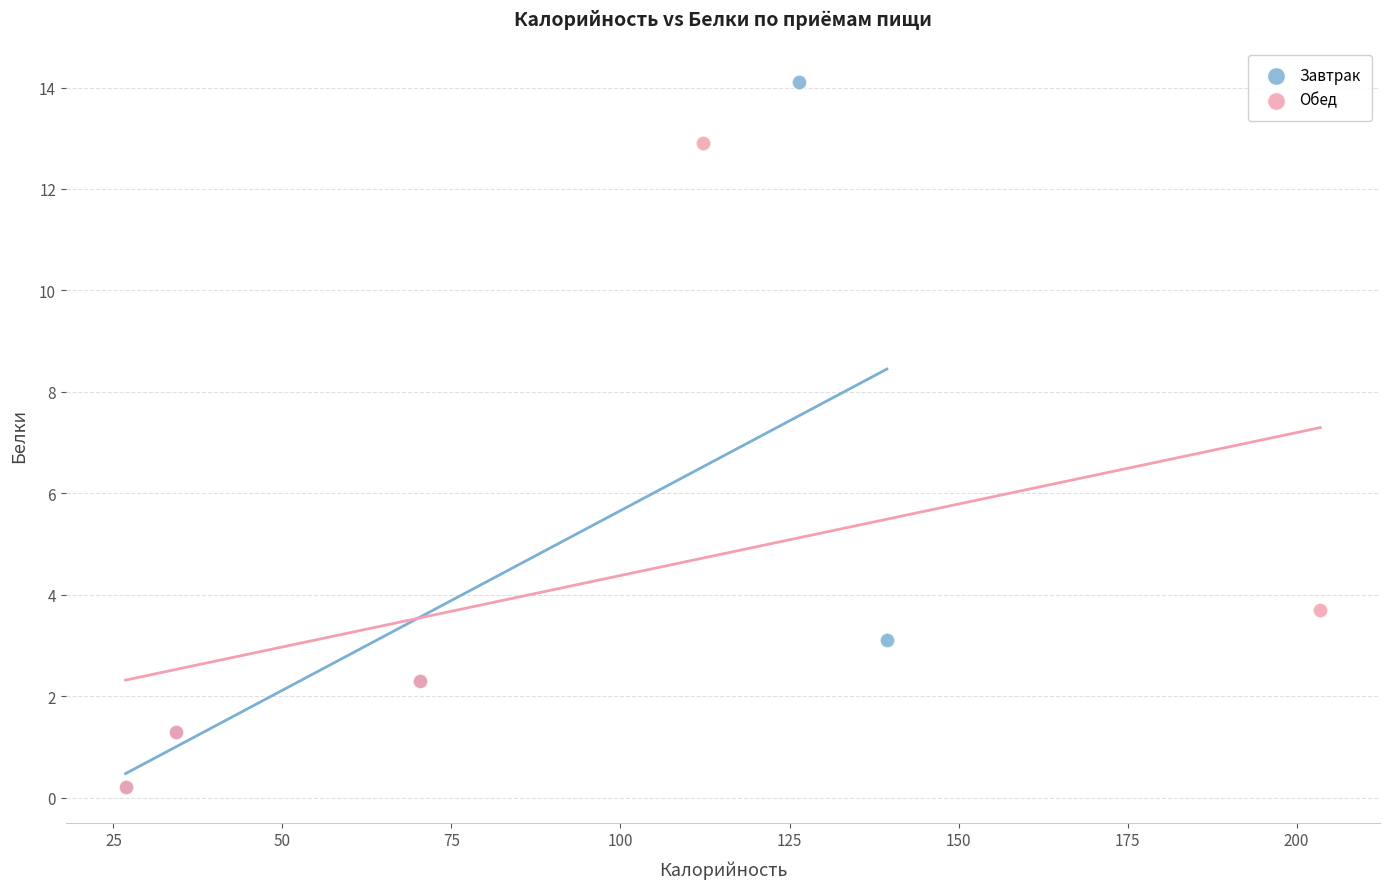

Which series has the largest Y range (max minus min)?

Завтрак